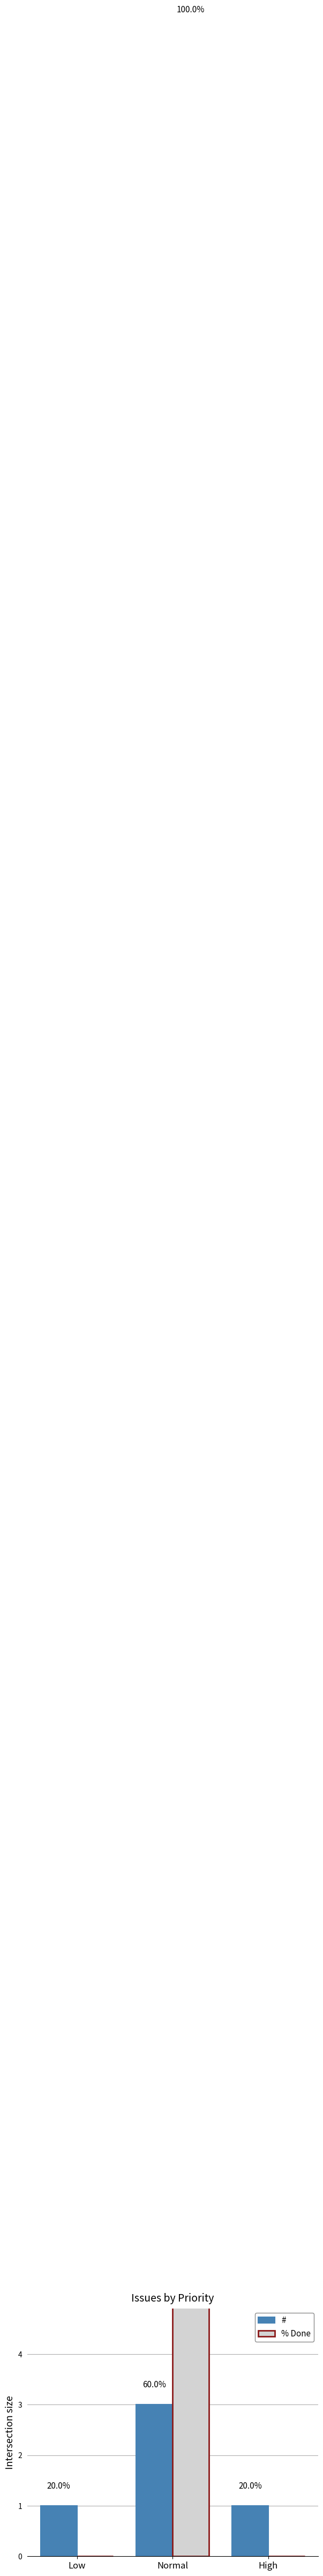

Between Normal and High, which series saw the biggest shift?

% Done